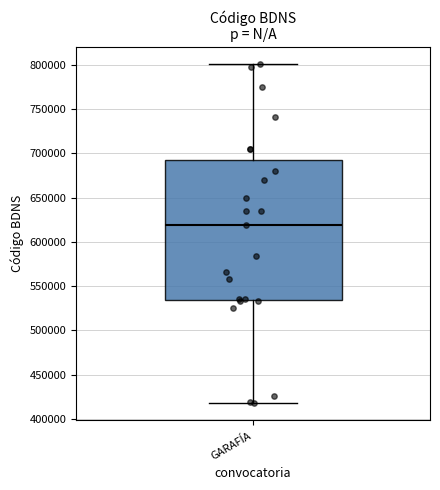

Transcribe this box plot: give where the median line is, the range the box spans, and where the two whiskers end, as read against the y-axis. The values are not printed on the chart, so give them approximately, as read against the axis.

median 620000, box 535000 to 695000, whiskers 420000 to 800000